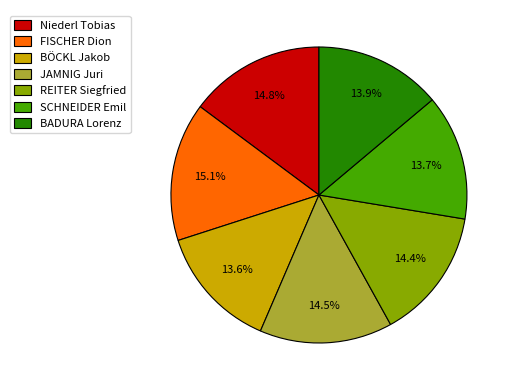

Combined, do SCHNEIDER Emil and Niederl Tobias account for over 50%?

No